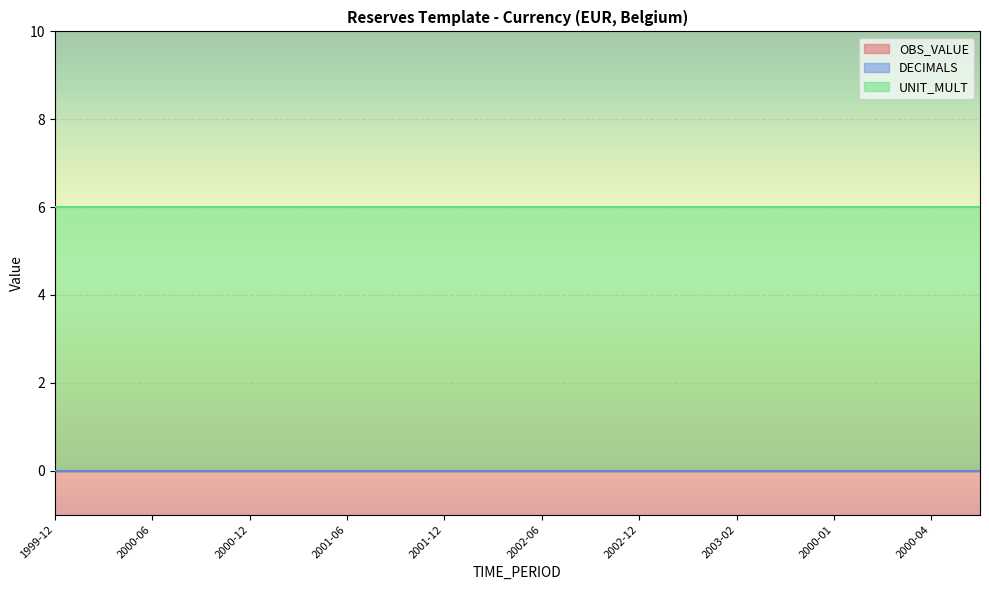

What position from the right is 2002-03?

11